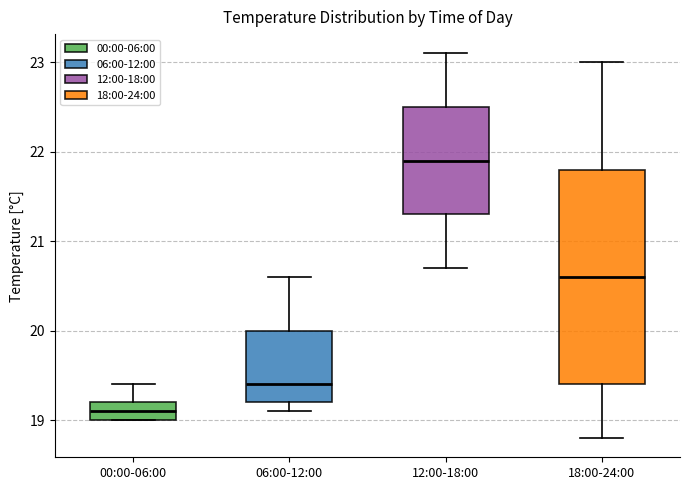

Which box's median line is the lowest?

00:00-06:00